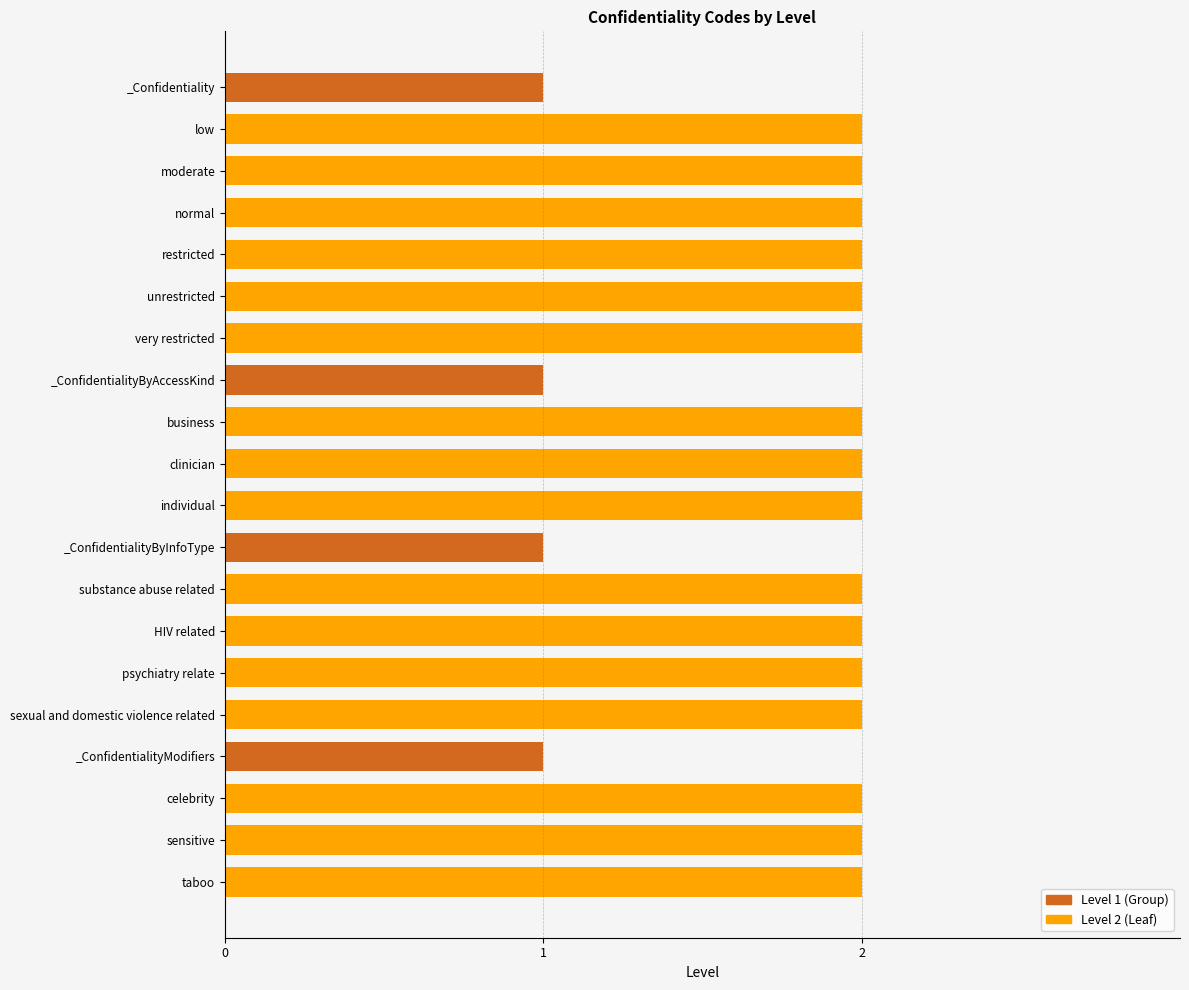

Reading left to right, transcribe all the data shown in this chart.

_Confidentiality=1	low=2	moderate=2	normal=2	restricted=2	unrestricted=2	very restricted=2	_ConfidentialityByAccessKind=1	business=2	clinician=2	individual=2	_ConfidentialityByInfoType=1	substance abuse related=2	HIV related=2	psychiatry relate=2	sexual and domestic violence related=2	_ConfidentialityModifiers=1	celebrity=2	sensitive=2	taboo=2